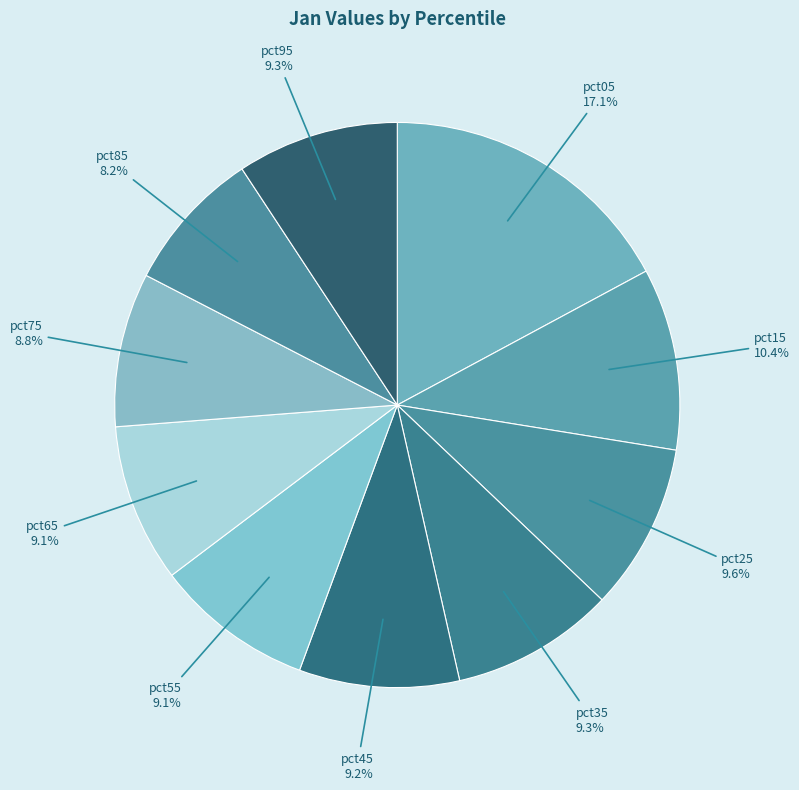

Between pct55 and pct05, which is larger?

pct05